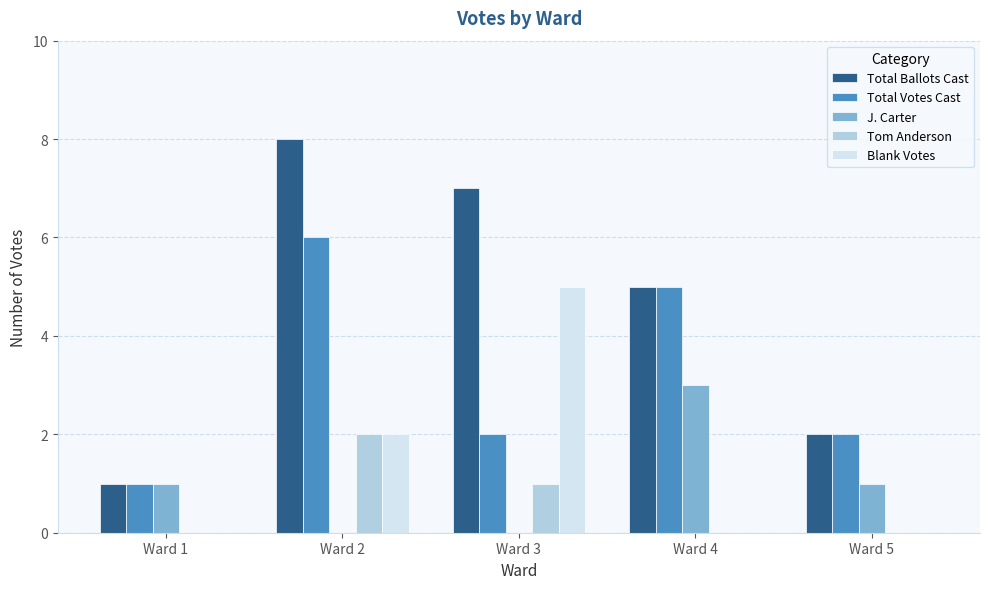

At which category is the sum across all series the highest?

Ward 2